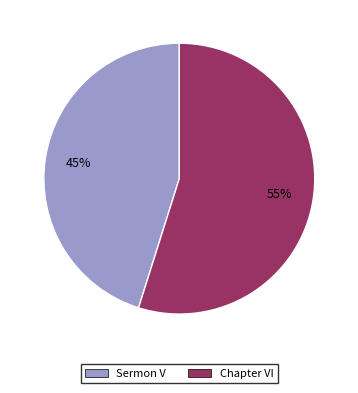

Is there any slice that represents more than half of the pie?

Yes